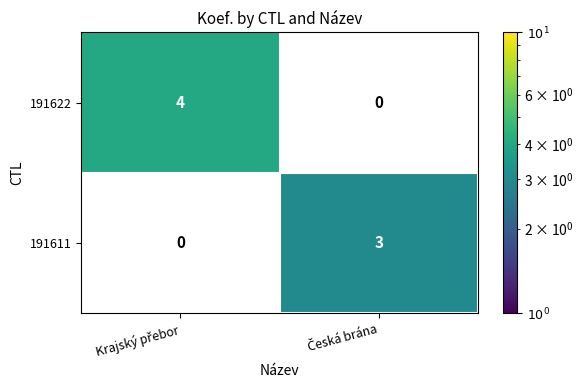

The 191622 series shows 4.0 at Krajský přebor. True or false?

True